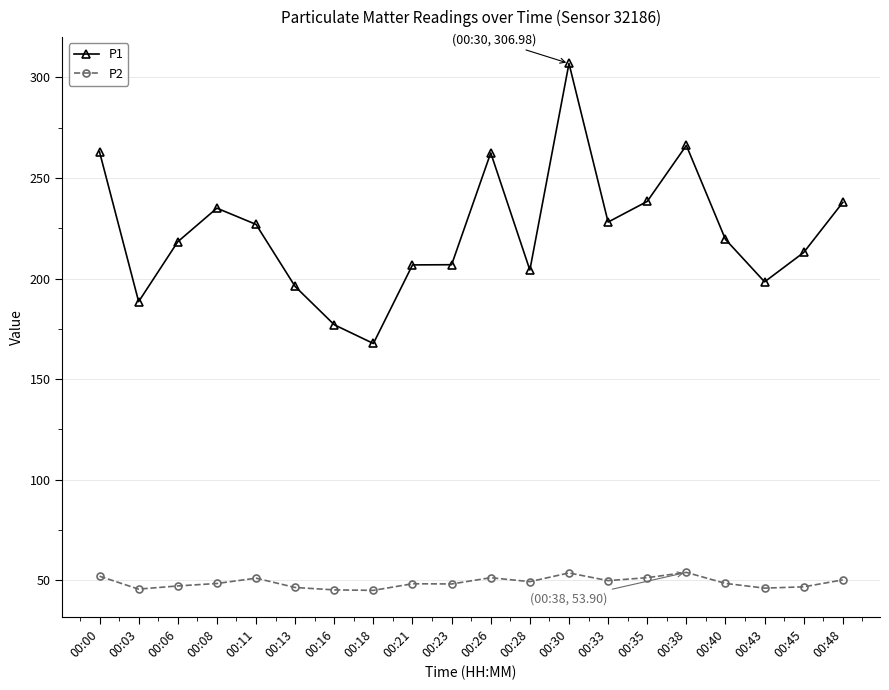

True or false: P2 and P1 cross at least once.

False